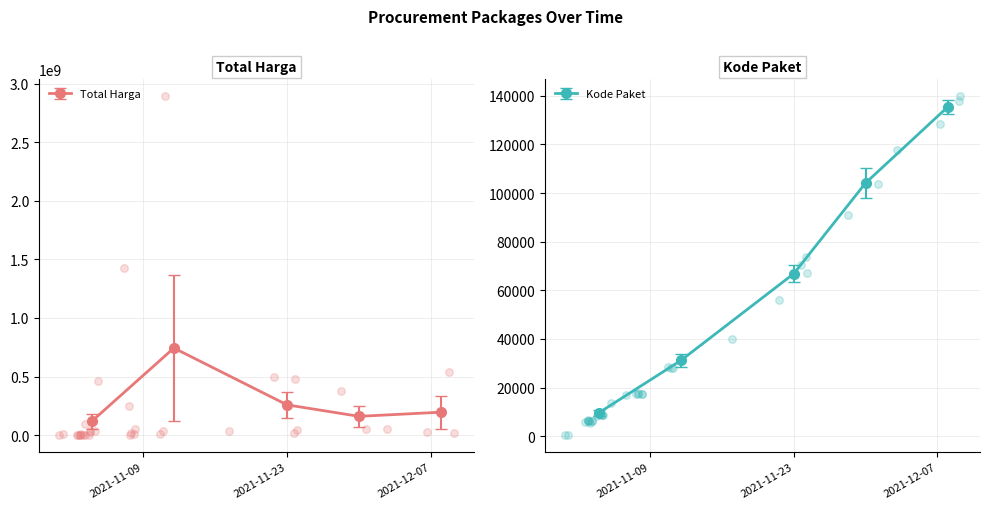

Which series has the widest spread of Y values?

Total Harga